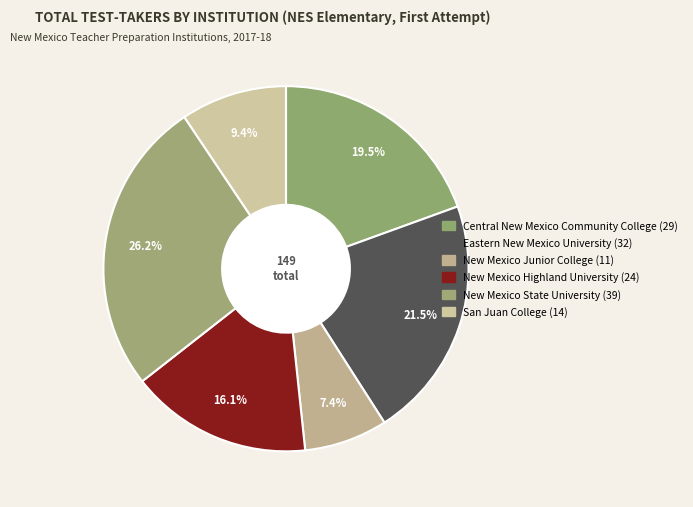

How many slices are in this pie chart?

6